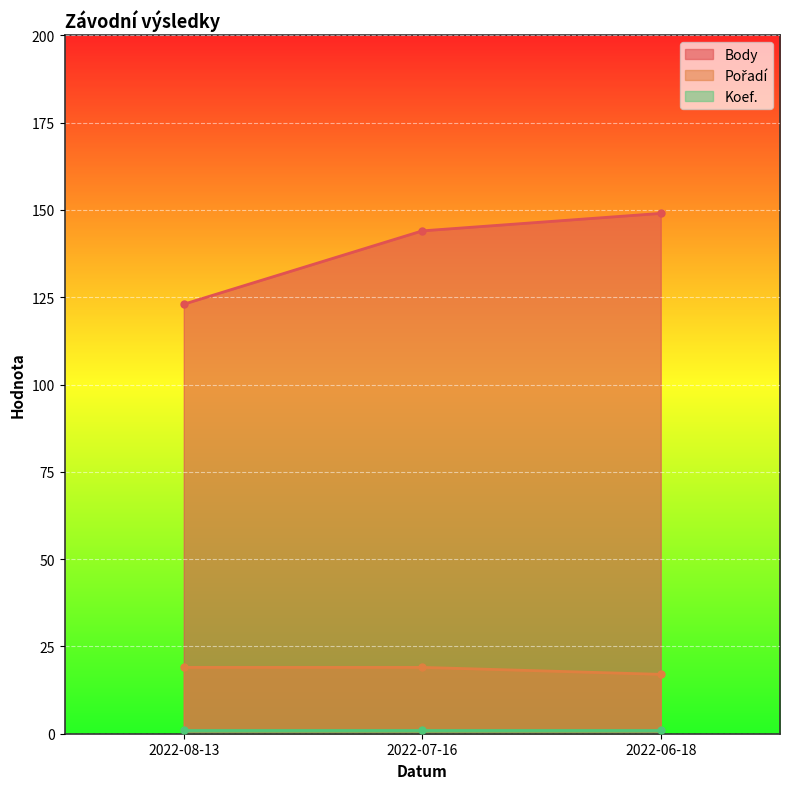

At which category does the chart reach its peak across all series?

2022-06-18